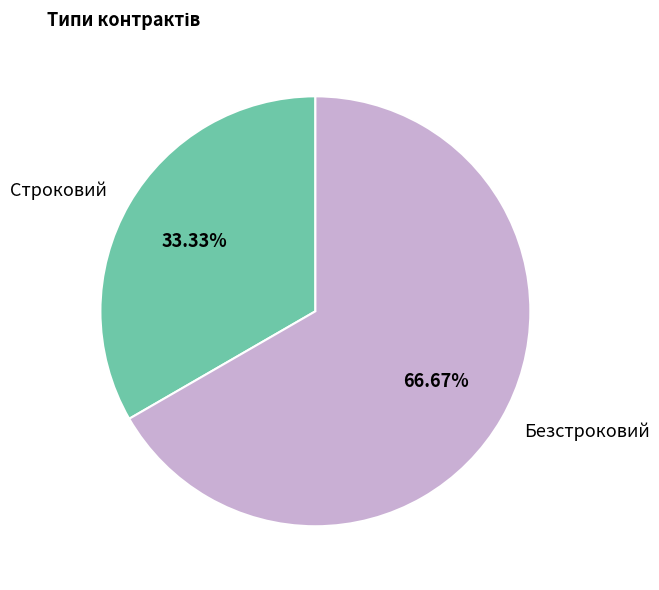

To the nearest percent, what is the difference between the Безстроковий and Строковий slice percentages?

33%